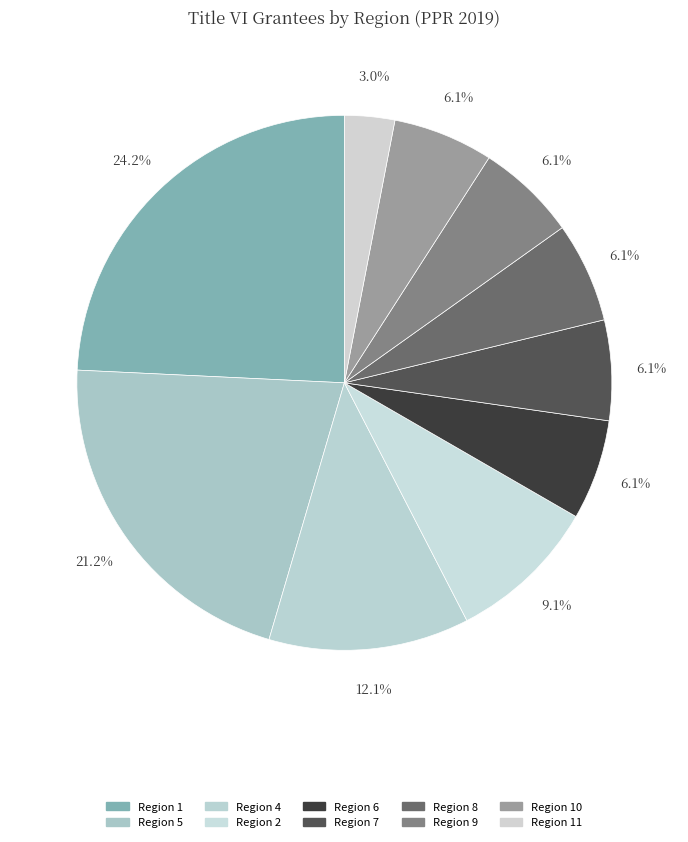

Which category has the biggest portion of the pie?

Region 1